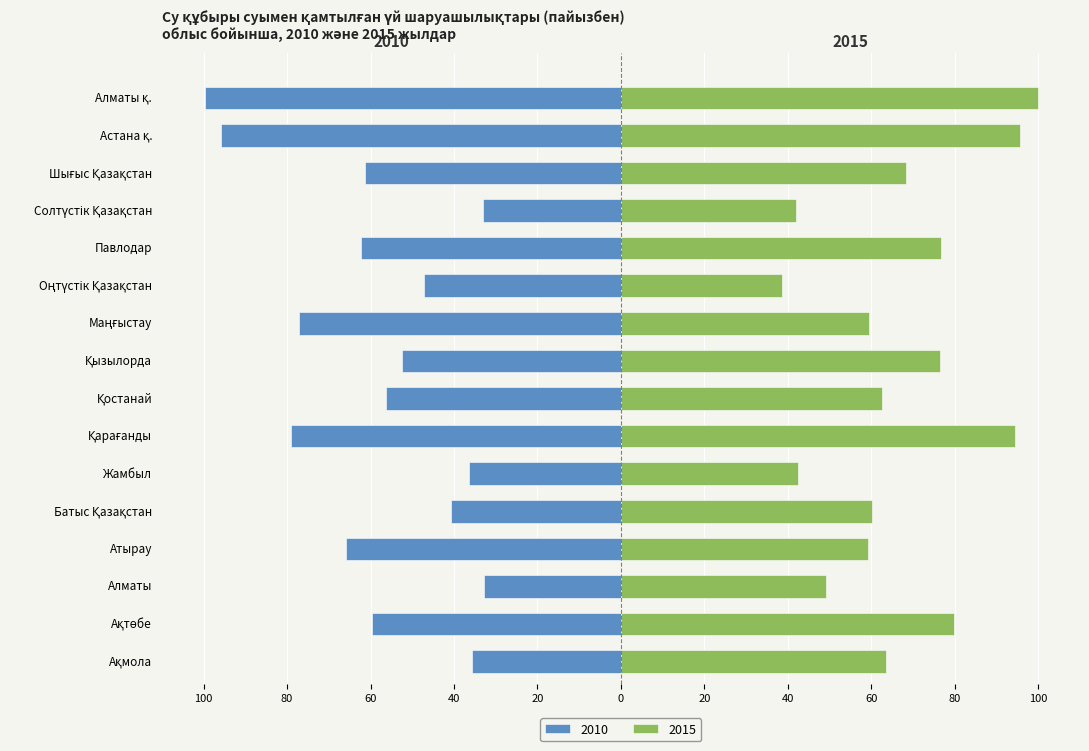

How many data points in values_2015 are less than 63?

8